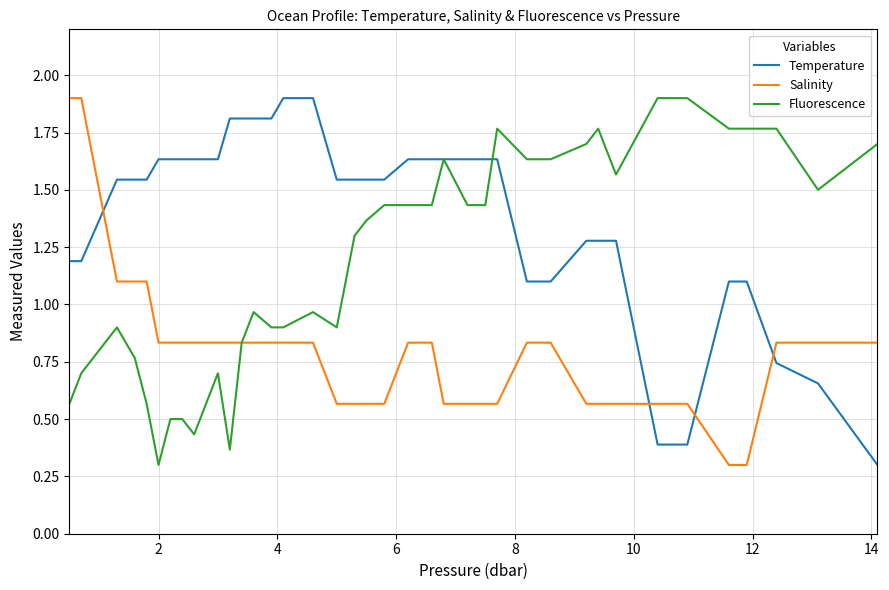

Which series has the largest total across all categories?

Temperature